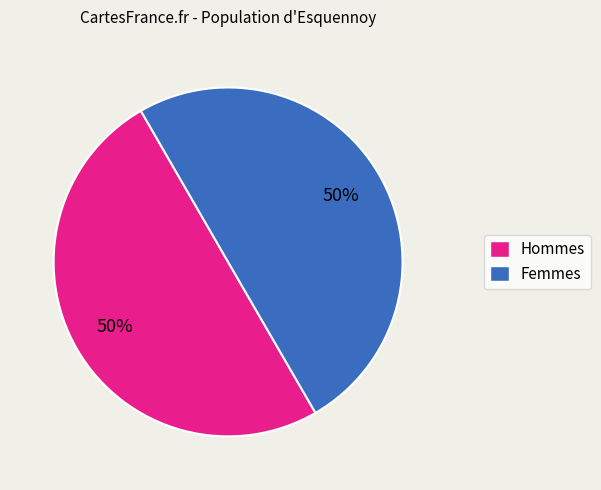

To the nearest percent, what is the average slice percentage?

50%